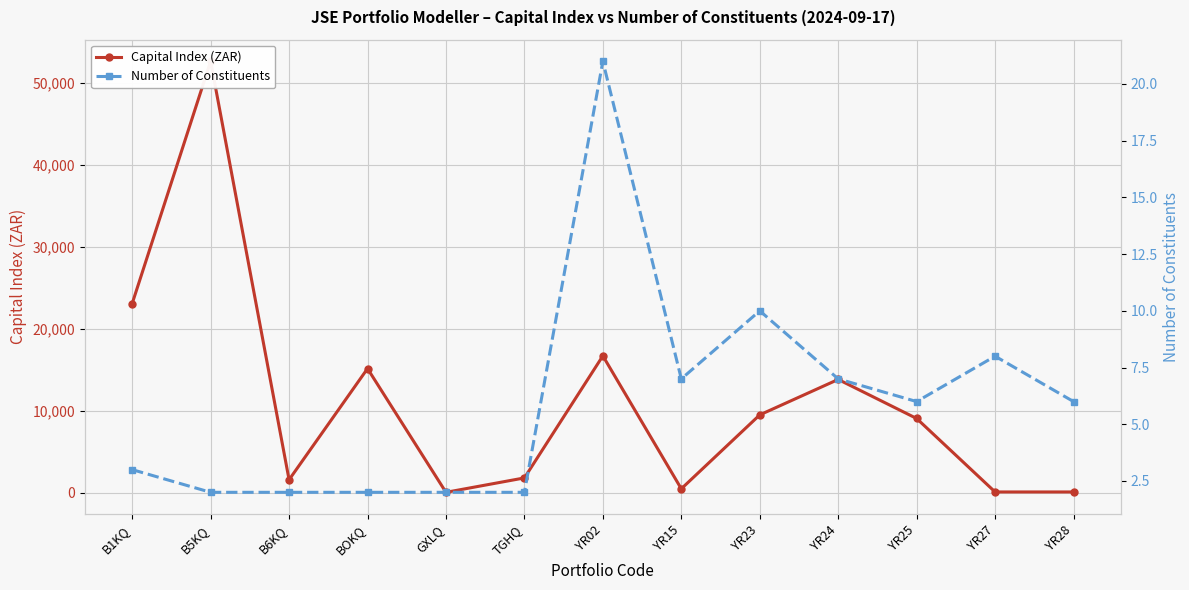

Reading left to right, transcribe all the data shown in this chart.

Capital Index (ZAR): 23088.4	52641.2	1591.9	15153.2	57.6	1814.7	16703.4	488.6	9504.3	13826.9	9065.3	101.7	101.3
Number of Constituents: 3.0	2.0	2.0	2.0	2.0	2.0	21.0	7.0	10.0	7.0	6.0	8.0	6.0